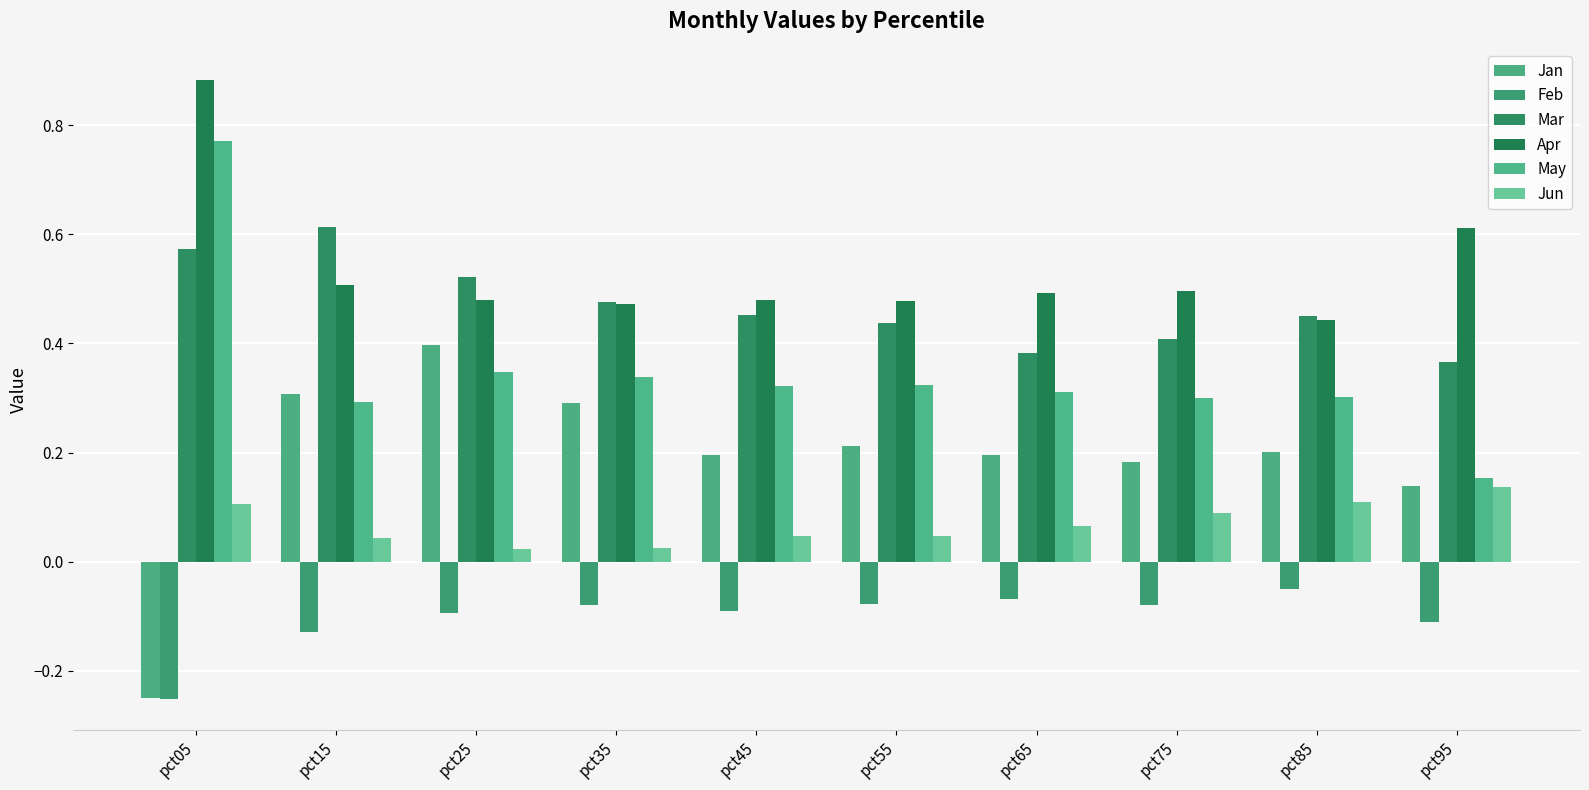

What is the total value across all series at pct55?

1.4